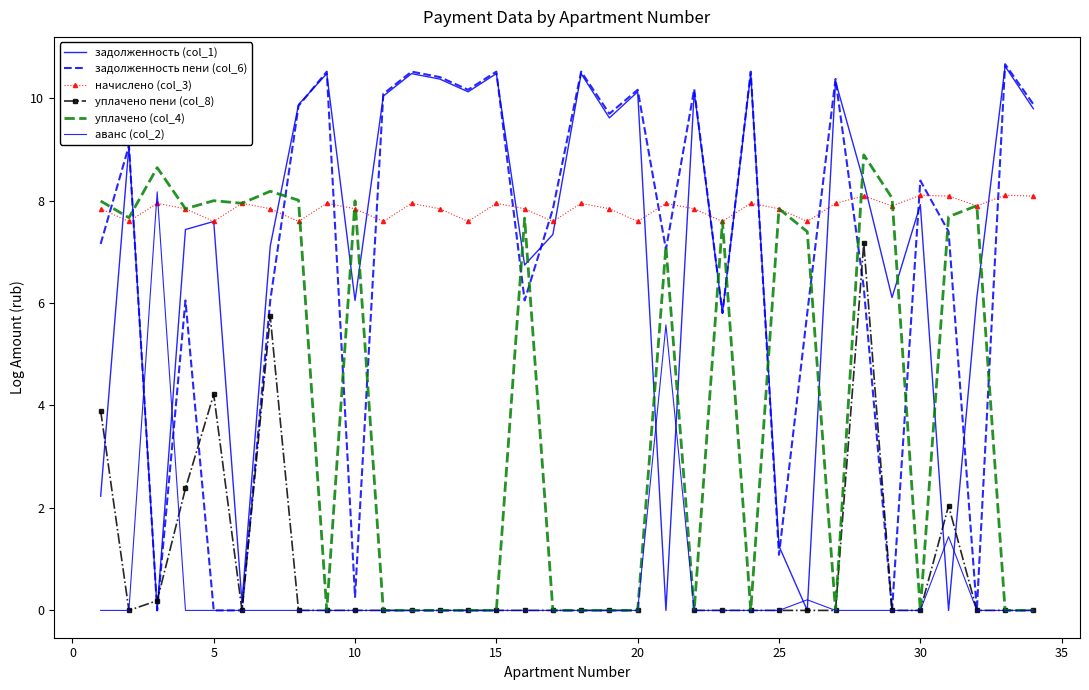

What is the average value of the аванс (col_2) series?

0.5